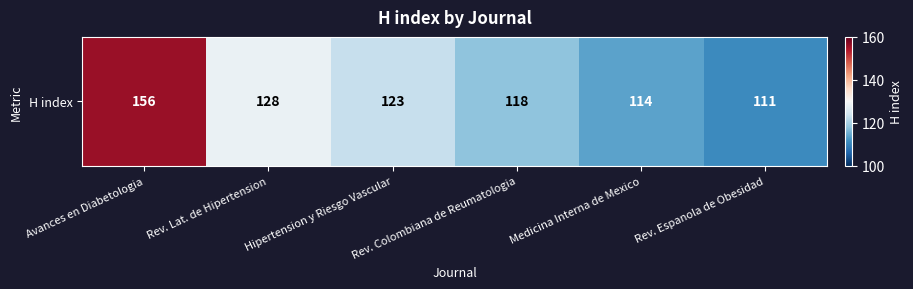

What is the ratio of the value at Rev. Espanola de Obesidad to the value at Rev. Colombiana de Reumatologia?

0.9